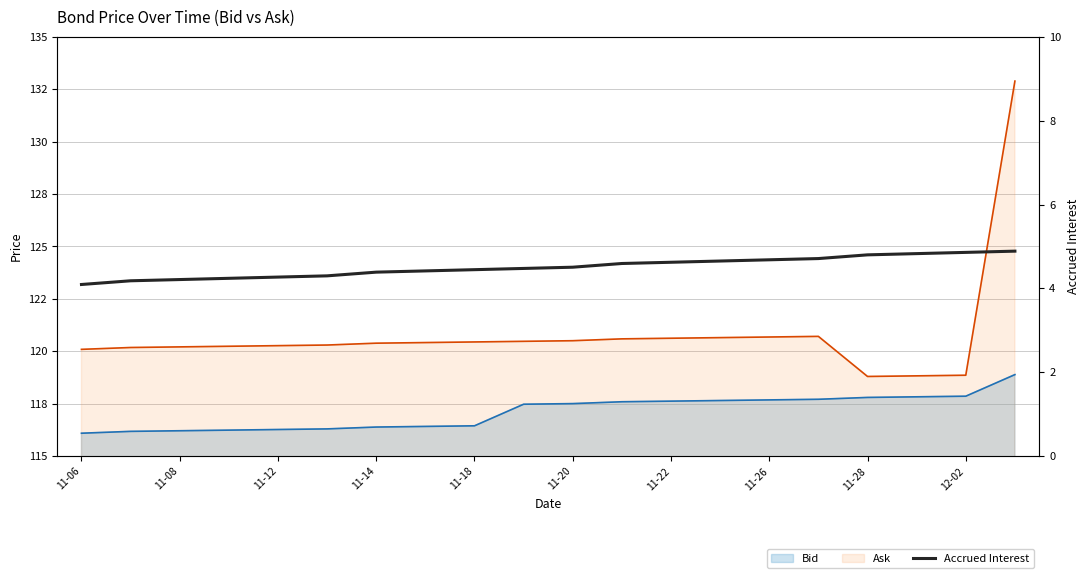

Read the value at 11.

4.6